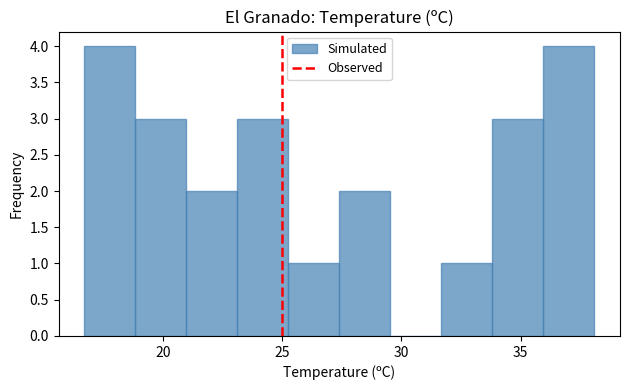

Reading left to right, transcribe this chart: for each bar, give the range it covers on the x-axis and its height. Neither the bar edges nor the heights are printed on the chart, so give them approximately, as read against the axes.

16.5 to 19.0: 4
19.0 to 21.0: 3
21.0 to 23.0: 2
23.0 to 25.5: 3
25.5 to 27.5: 1
27.5 to 29.5: 2
29.5 to 31.5: 0
31.5 to 34.0: 1
34.0 to 36.0: 3
36.0 to 38.0: 4